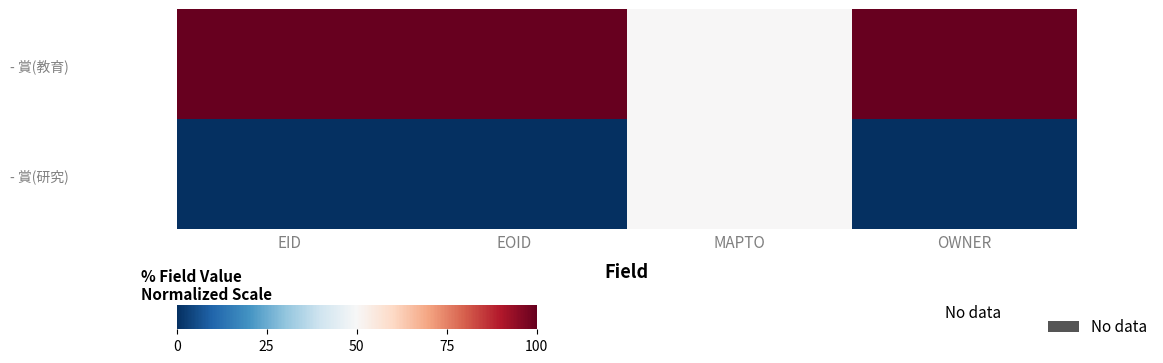

At OWNER, list the series in order from largest to smallest.

- 賞(教育), - 賞(研究)